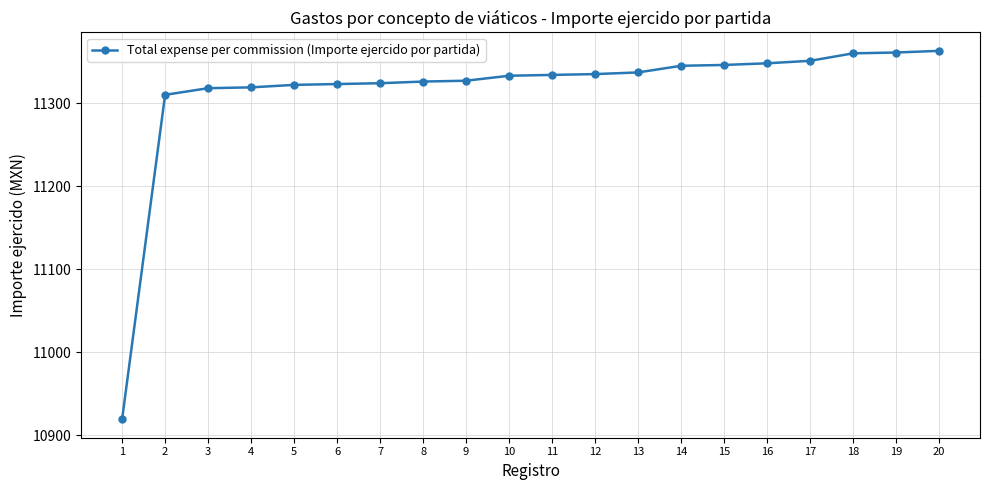

What is the sum of the values at 7 and 17?

22675